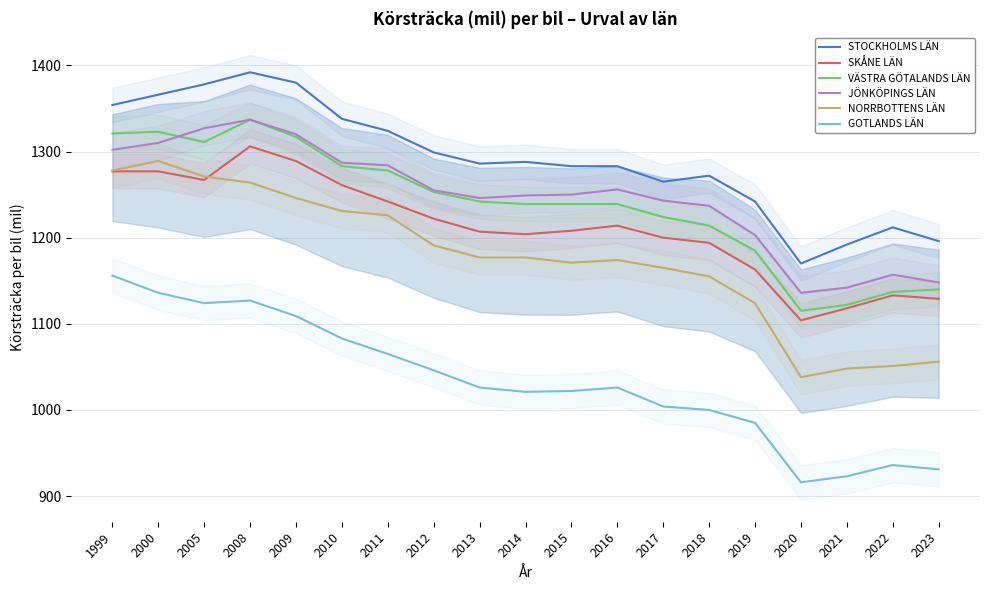

List the labels in order of JÖNKÖPINGS LÄN value, smallest first.

2020, 2021, 2023, 2022, 2019, 2018, 2017, 2013, 2014, 2015, 2012, 2016, 2011, 2010, 1999, 2000, 2009, 2005, 2008